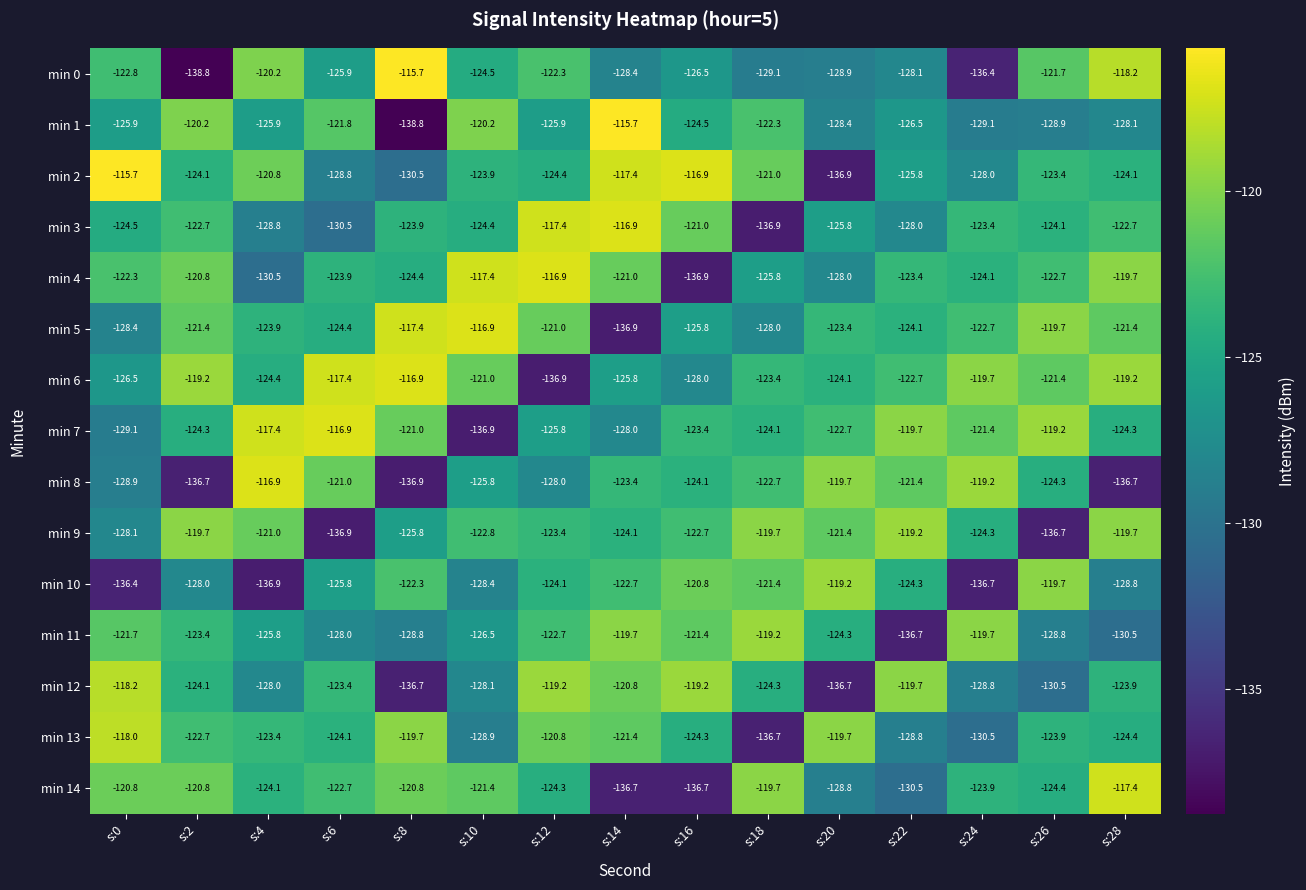

What is the maximum value shown in the chart?

-115.7